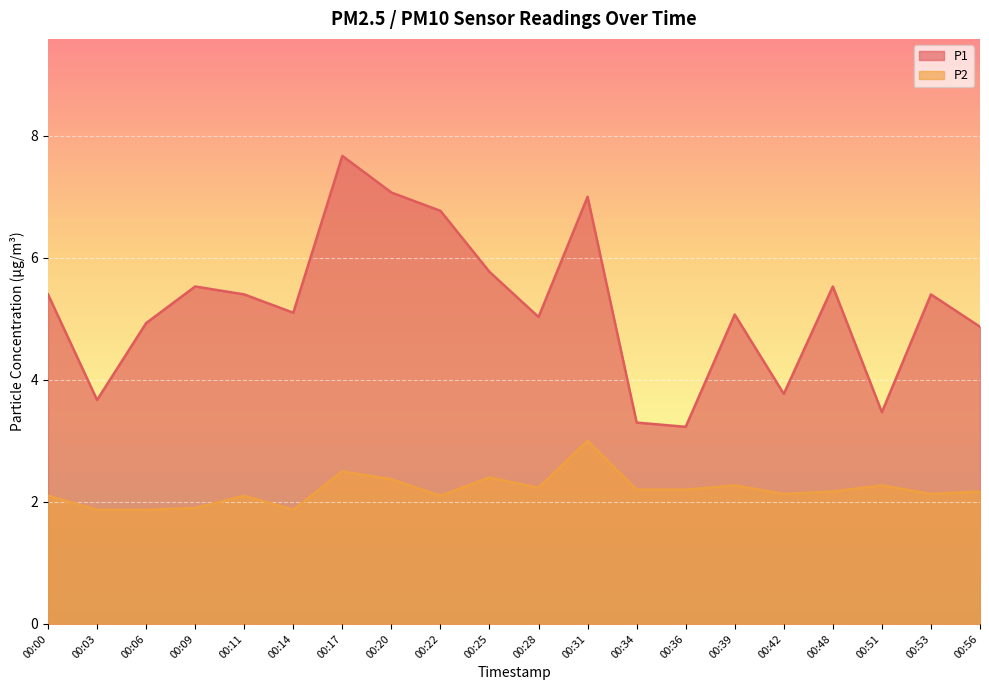

In P2, how many points are higher than both neighbors (excluding endpoints)?

6